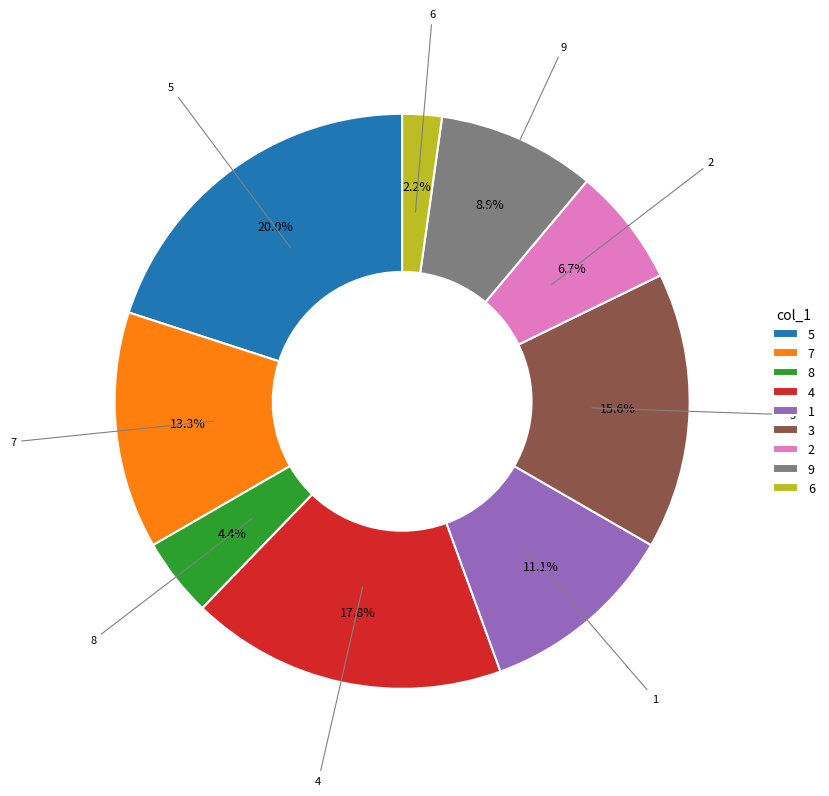

Which slice is the smallest?

6